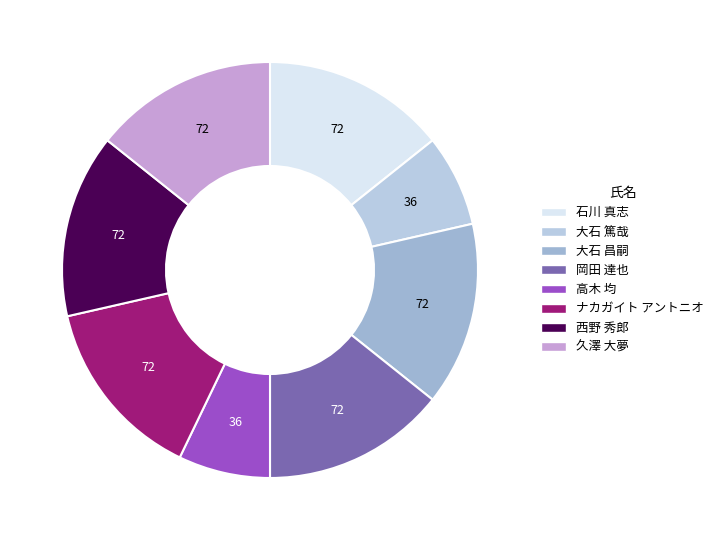

How many slices are in this pie chart?

8